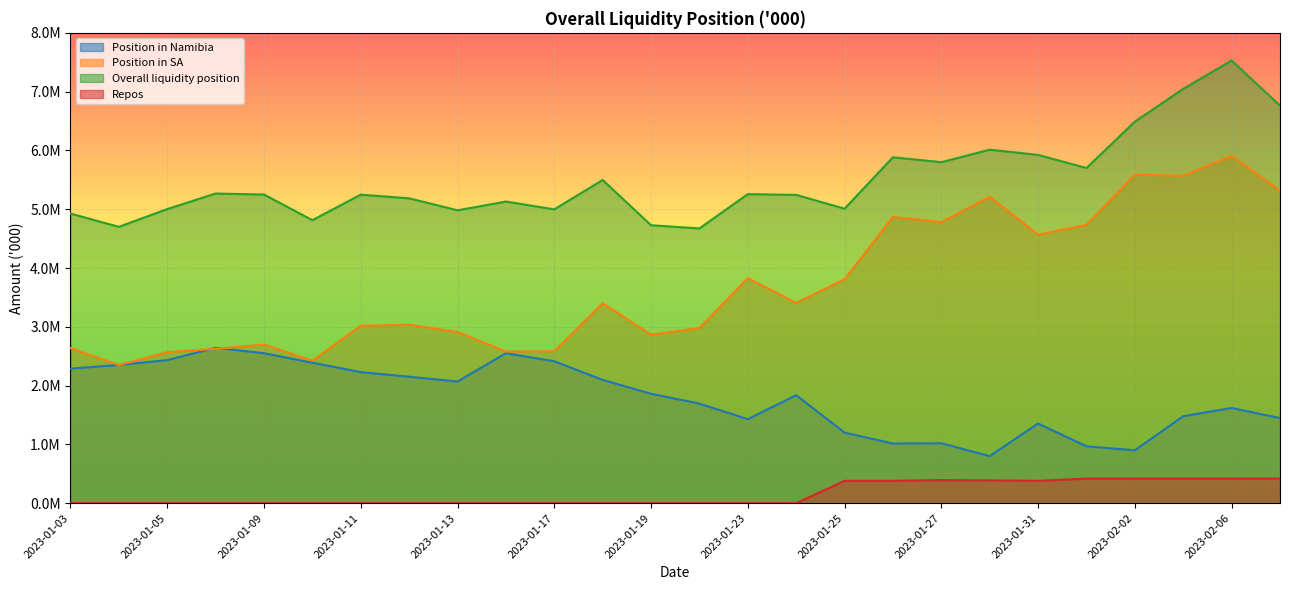

List the series in order of their overall mean, highest first.

Overall liquidity position, Position in SA, Position in Namibia, Repos